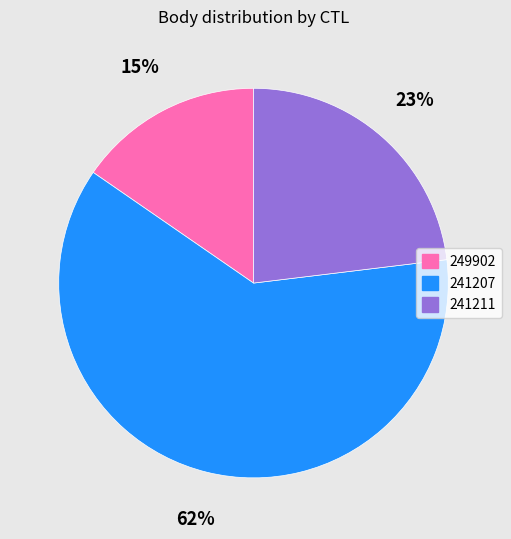

Do 241207 and 249902 together represent more than half of the pie?

Yes